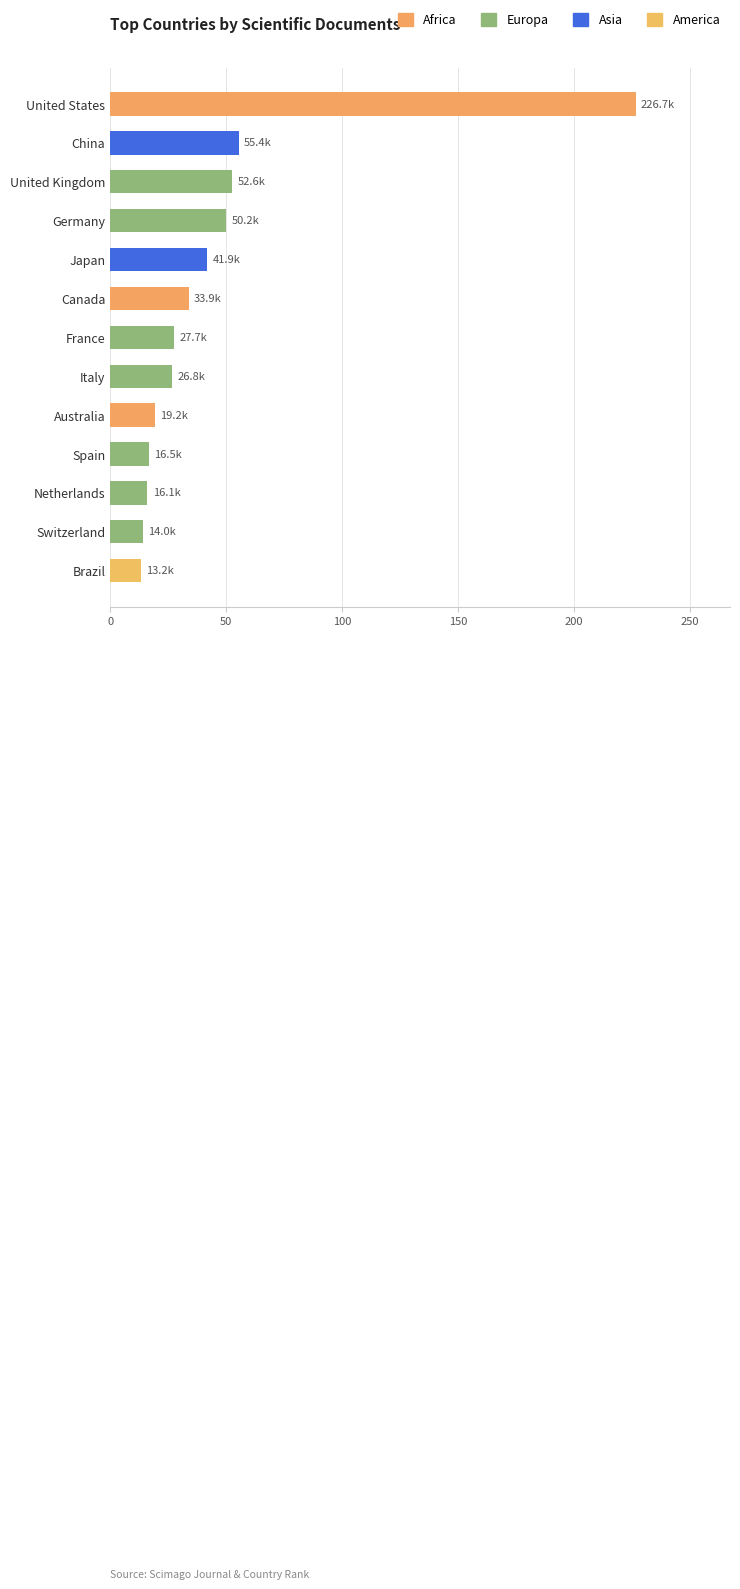

True or false: the data shows 16.5 at Spain.

True